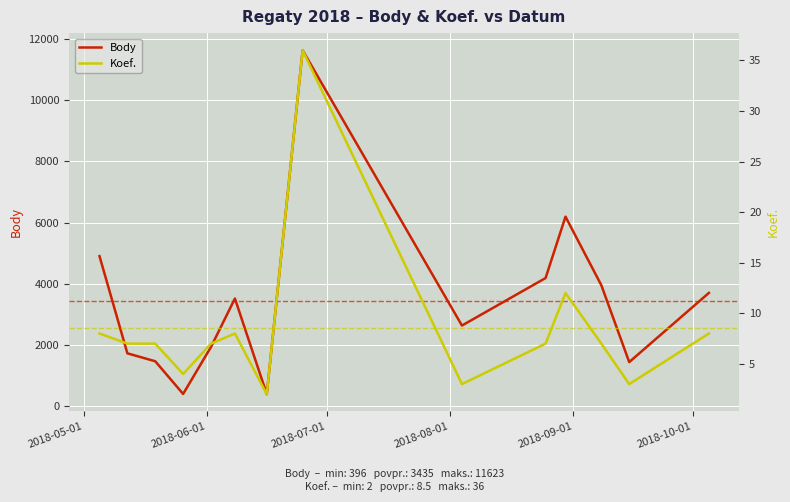

Rank the series by their maximum value, from lowest to highest.

Koef., Body